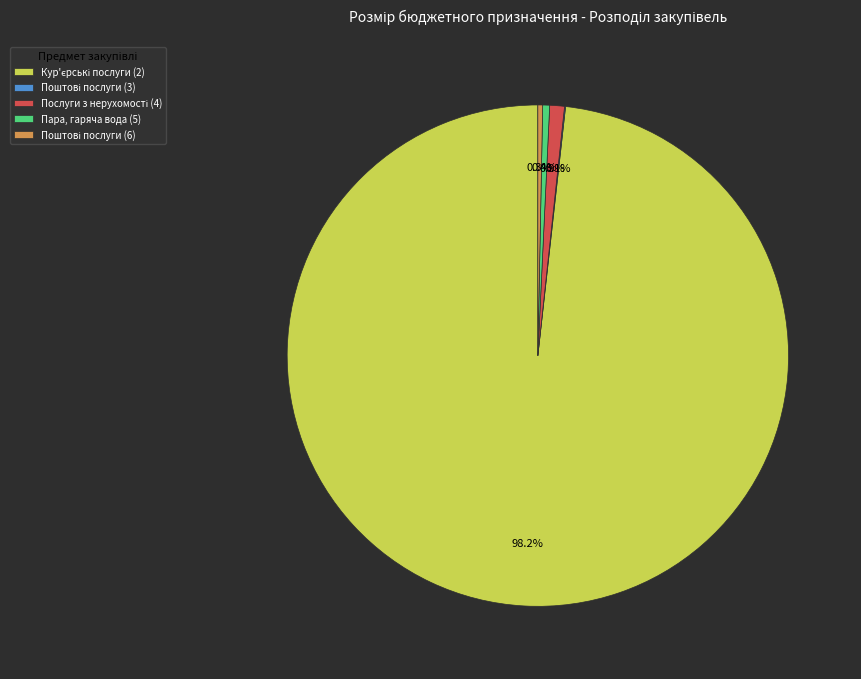

Is there any slice that represents more than half of the pie?

Yes